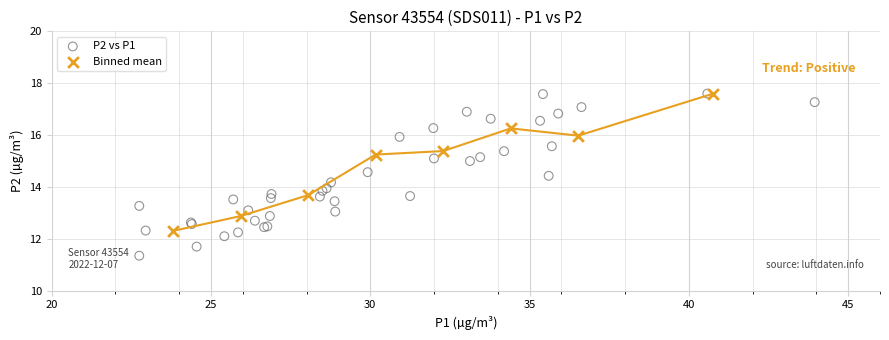

Which series has the widest spread of Y values?

P2 vs P1